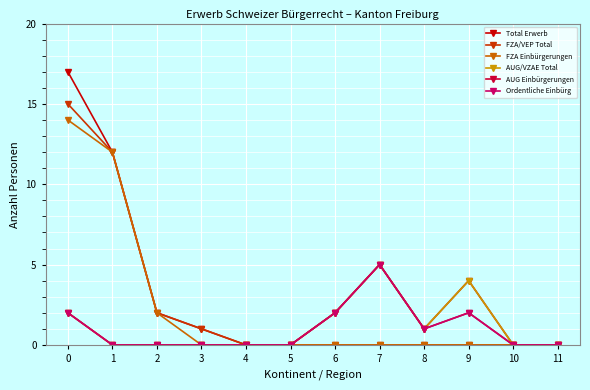

Reading left to right, list all the values displayed in this chart.

Total Erwerb: 17	12	2	1	0	0	2	5	1	4	0	0
FZA/VEP Total: 15	12	2	1	0	0	0	0	0	0	0	0
FZA Einbürgerungen: 14	12	2	0	0	0	0	0	0	0	0	0
AUG/VZAE Total: 2	0	0	0	0	0	2	5	1	4	0	0
AUG Einbürgerungen: 2	0	0	0	0	0	2	5	1	2	0	0
Ordentliche Einbürg: 2	0	0	0	0	0	2	5	1	2	0	0